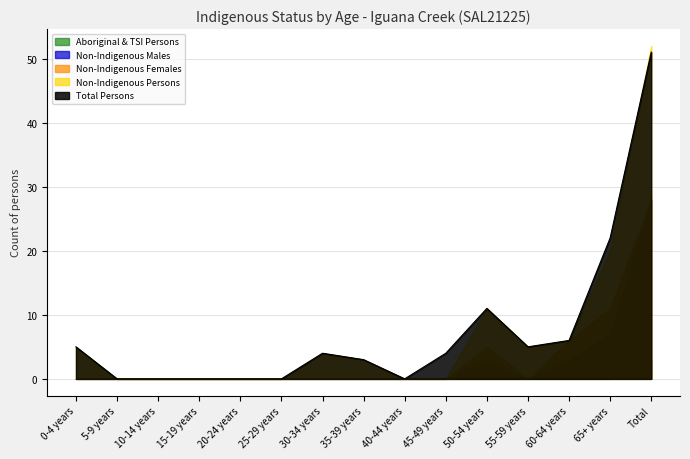

How many categories are shown in the chart?

15